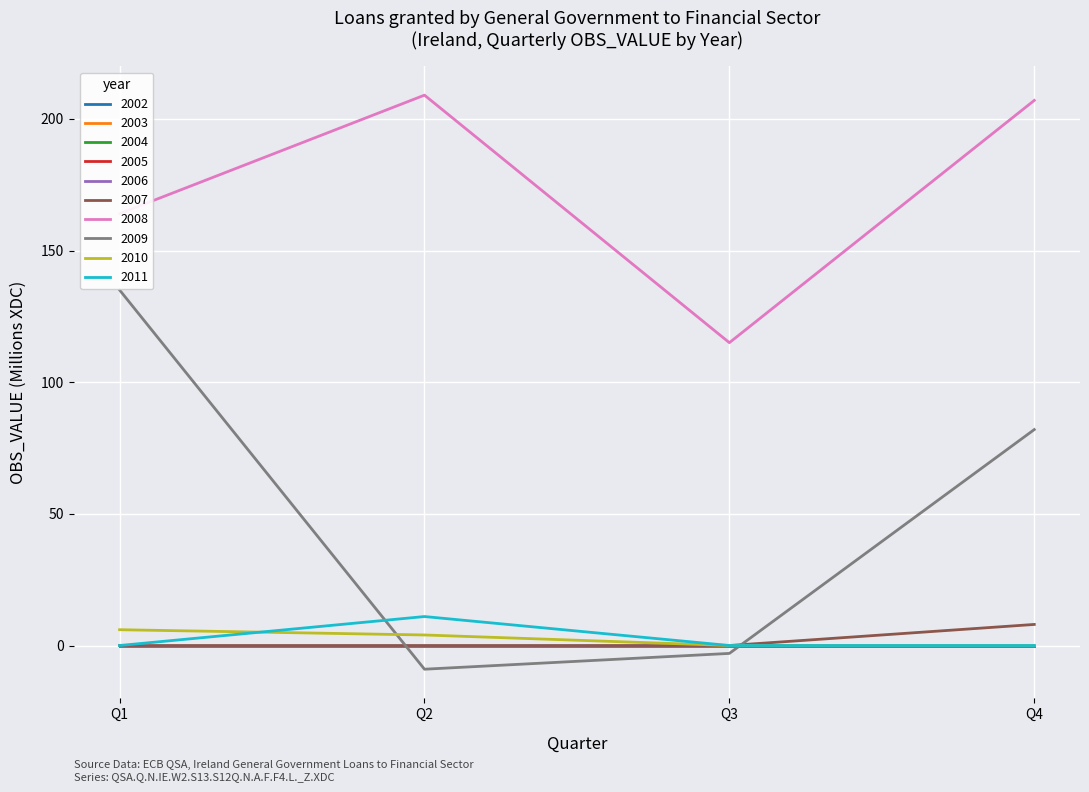

What is the approximate value of 2008 at Q2, to the nearest 10?

210